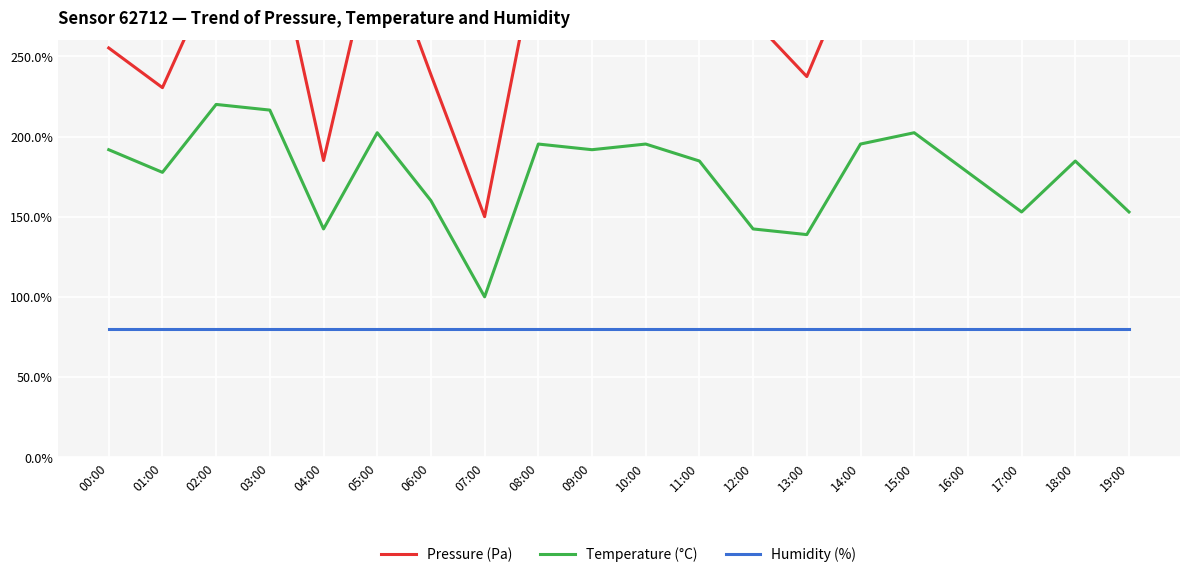

What is the label of the 10th point from the left?

09:00